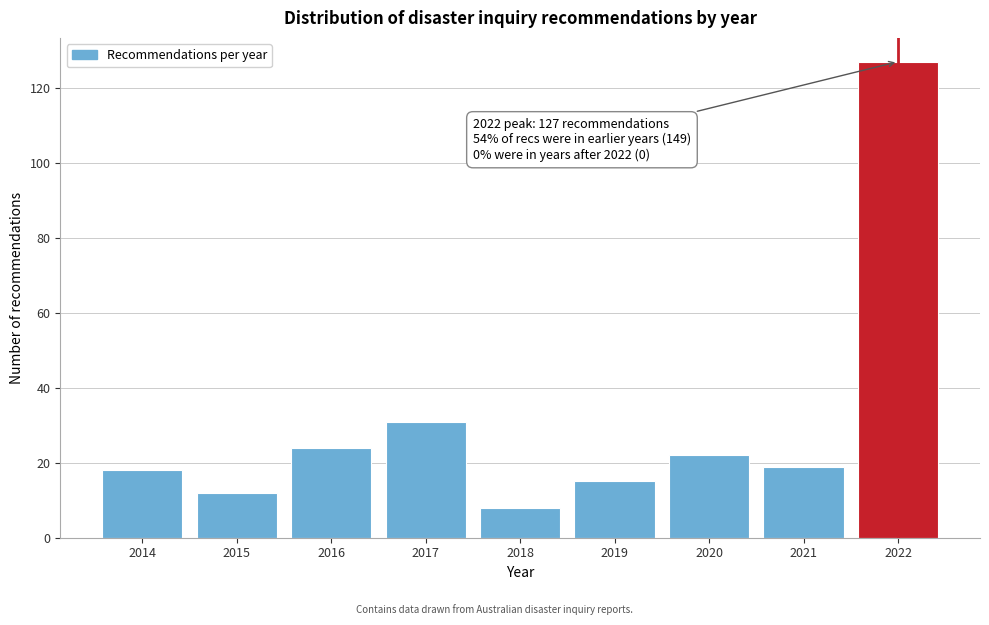

Reading right to left, what are all the values shown in this chart?

127	19	22	15	8	31	24	12	18